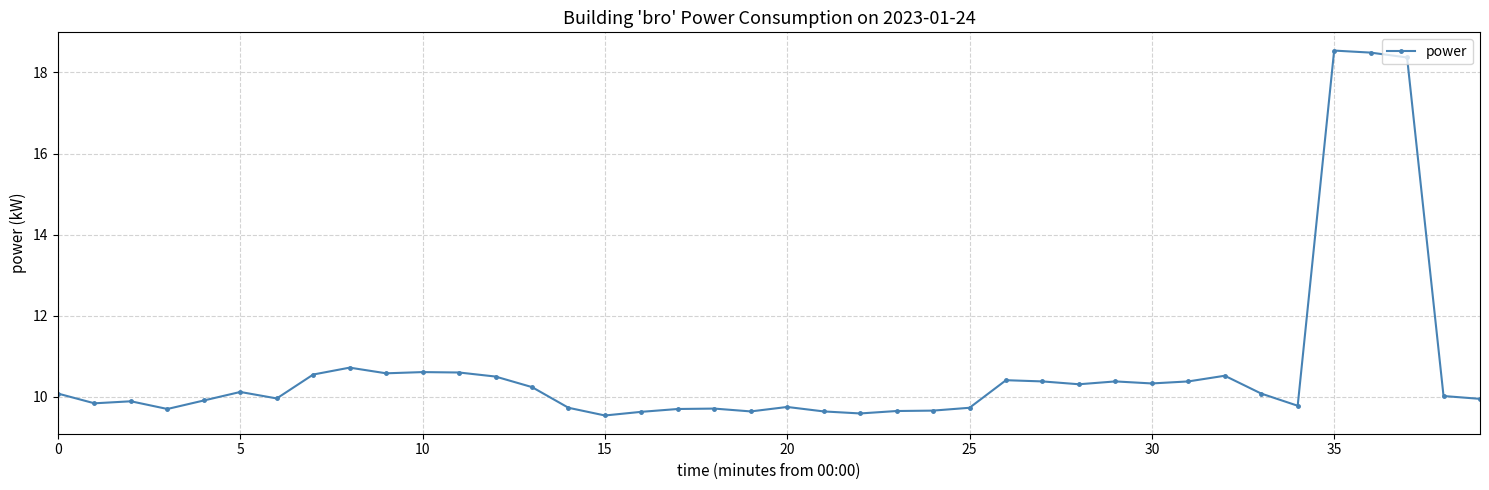

What is the smallest value displayed?

9.5